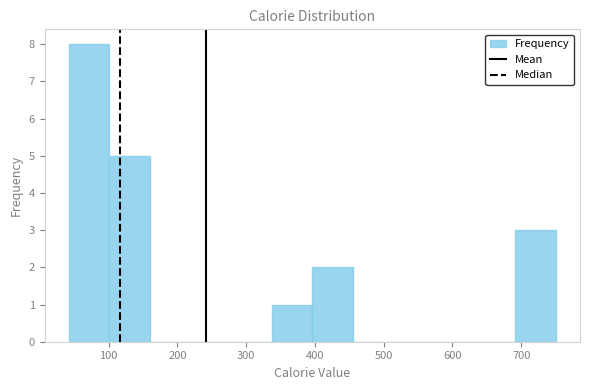

Reading left to right, transcribe this chart: for each bar, give the range it covers on the x-axis and its height. Neither the bar edges nor the heights are printed on the chart, so give them approximately, as read against the axes.

40 to 100: 8
100 to 160: 5
160 to 220: 0
220 to 280: 0
280 to 340: 0
340 to 400: 1
400 to 460: 2
460 to 510: 0
510 to 570: 0
570 to 630: 0
630 to 690: 0
690 to 750: 3